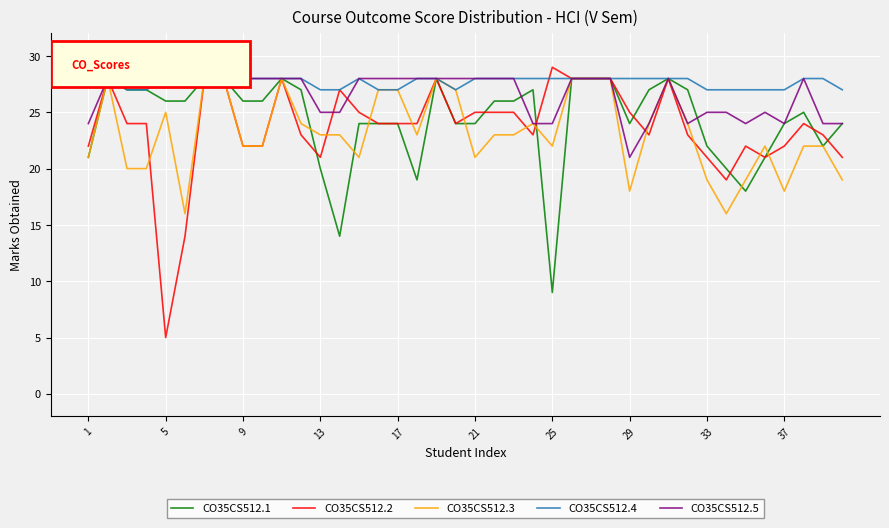

Is this an area chart (filled region under the line)?

No